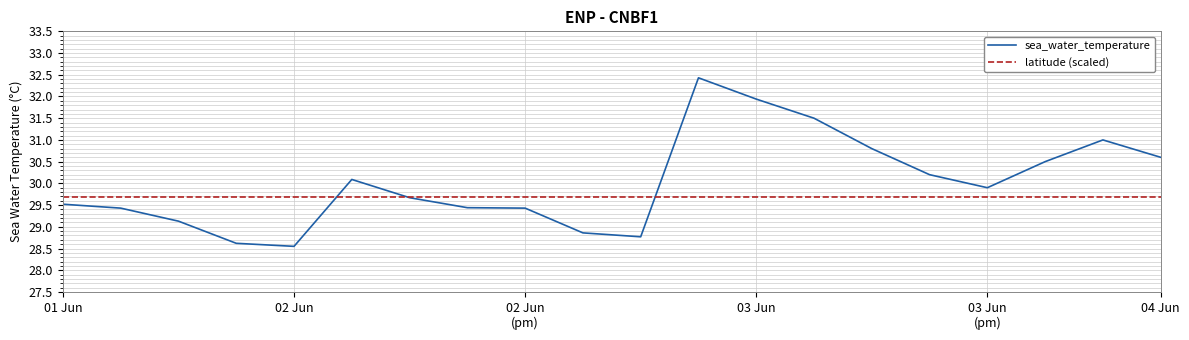

Rank the series by their maximum value, from lowest to highest.

latitude (scaled), sea_water_temperature